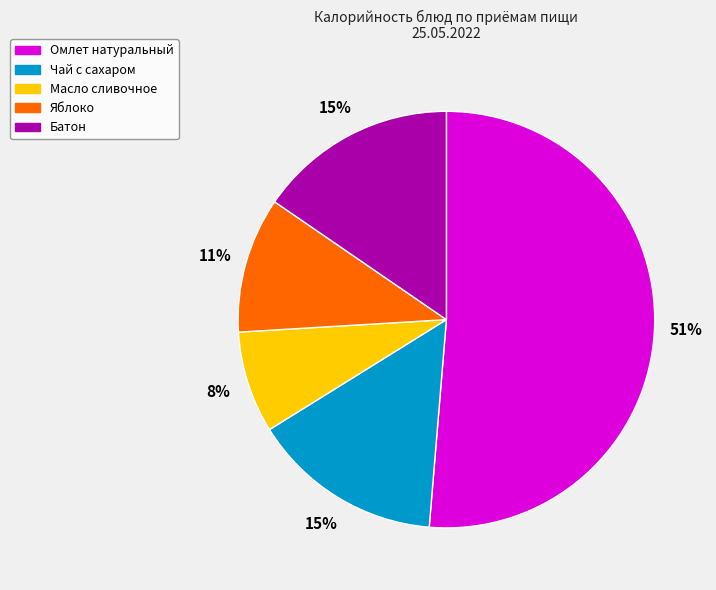

Count the number of slices in the pie.

5